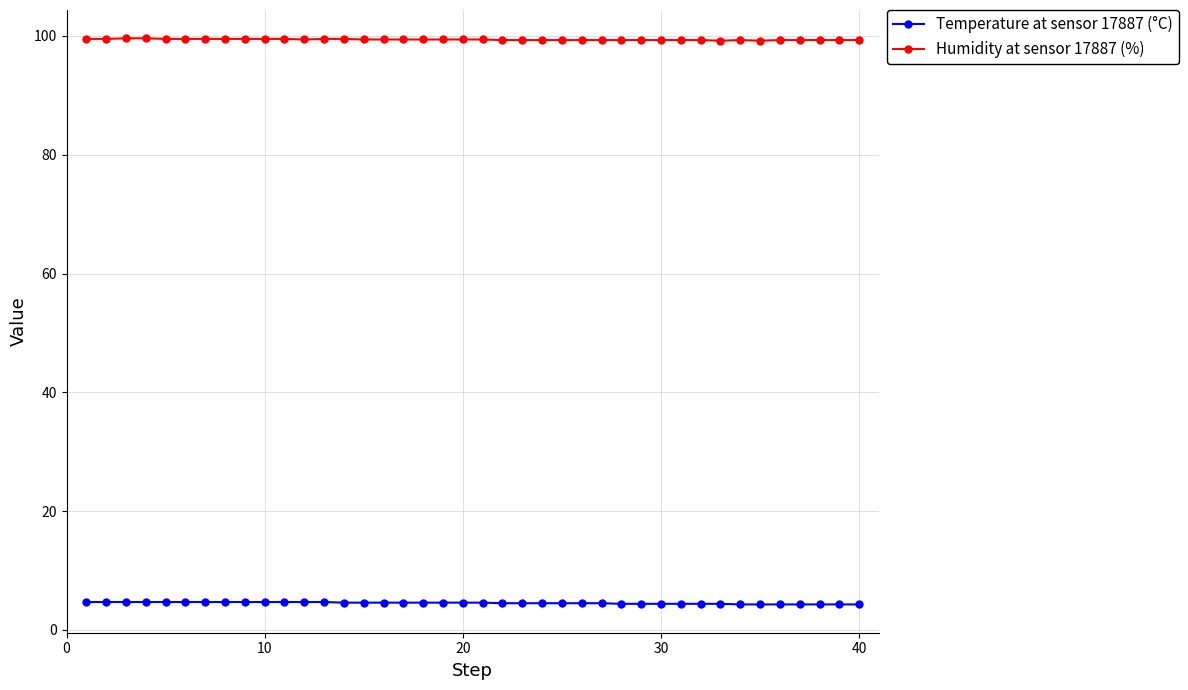

What is the minimum value for Temperature at sensor 17887 (°C)?

4.3